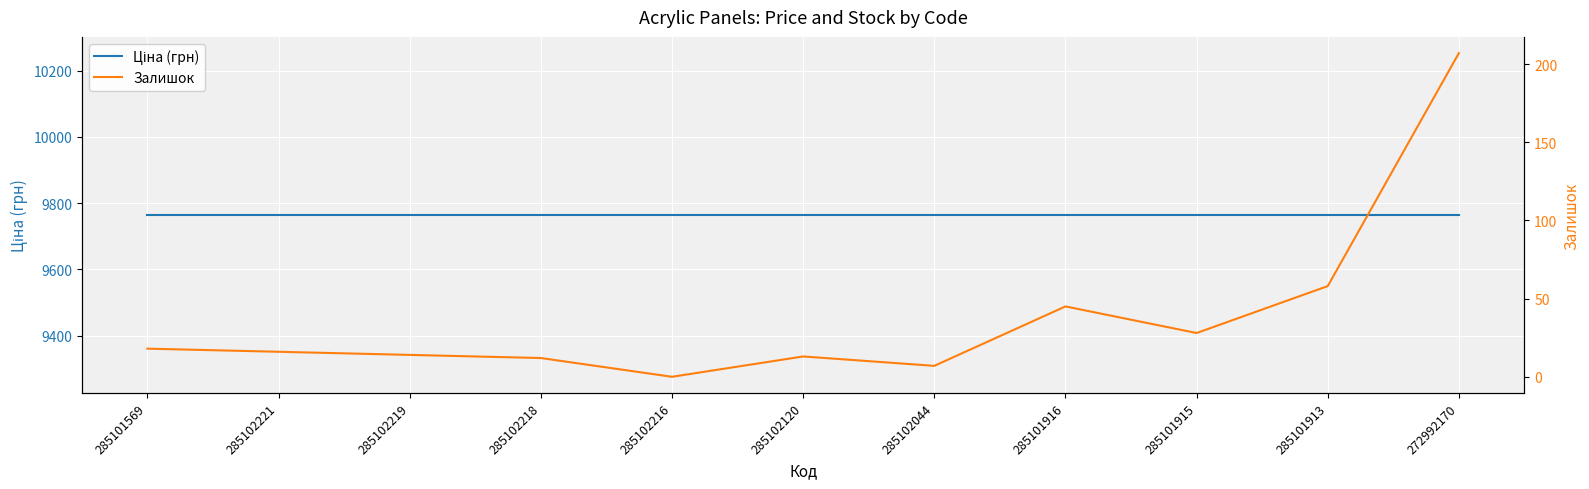

Rank the series by their maximum value, from lowest to highest.

Залишок, Ціна (грн)